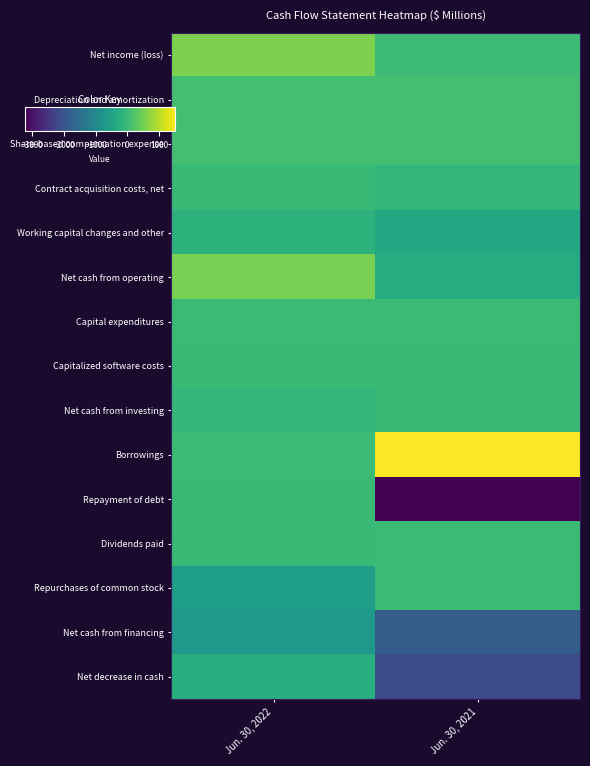

At Jun. 30, 2022, list the series in order from largest to smallest.

Net income (loss), Net cash from operating, Depreciation and amortization, Share-based compensation expense, Borrowings, Capital expenditures, Capitalized software costs, Repayment of debt, Contract acquisition costs, net, Dividends paid, Net cash from investing, Working capital changes and other, Net decrease in cash, Repurchases of common stock, Net cash from financing